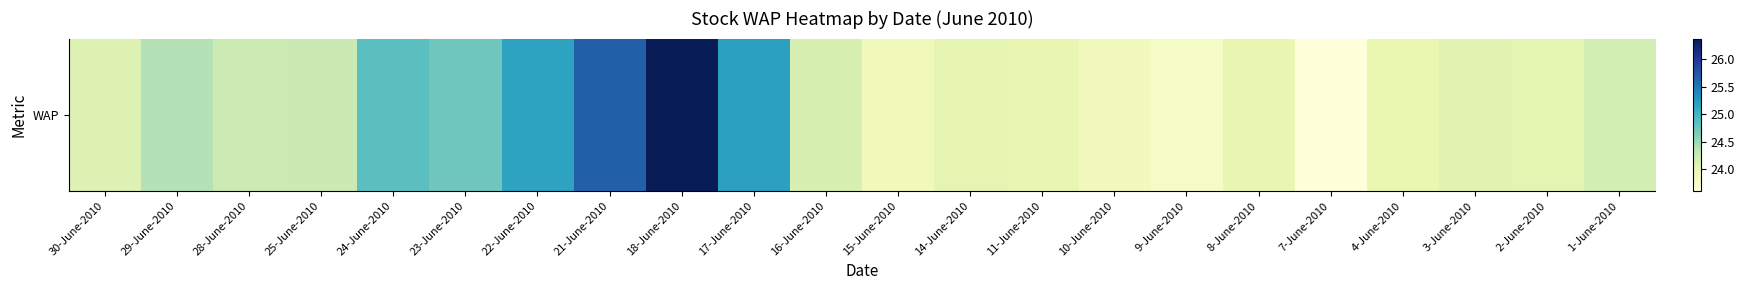

Count the number of data series in this chart.

1